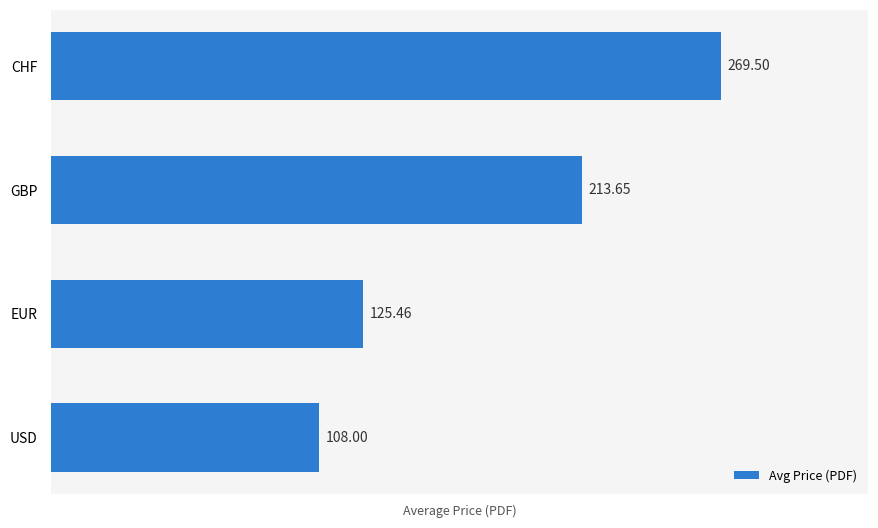

What is the smallest value displayed?

108.0